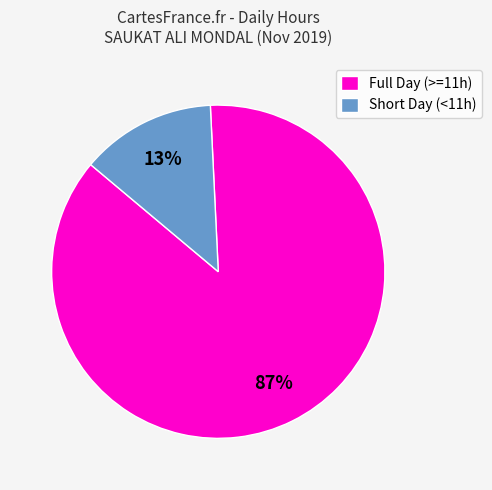

Which category has the biggest portion of the pie?

Full Day (>=11h)